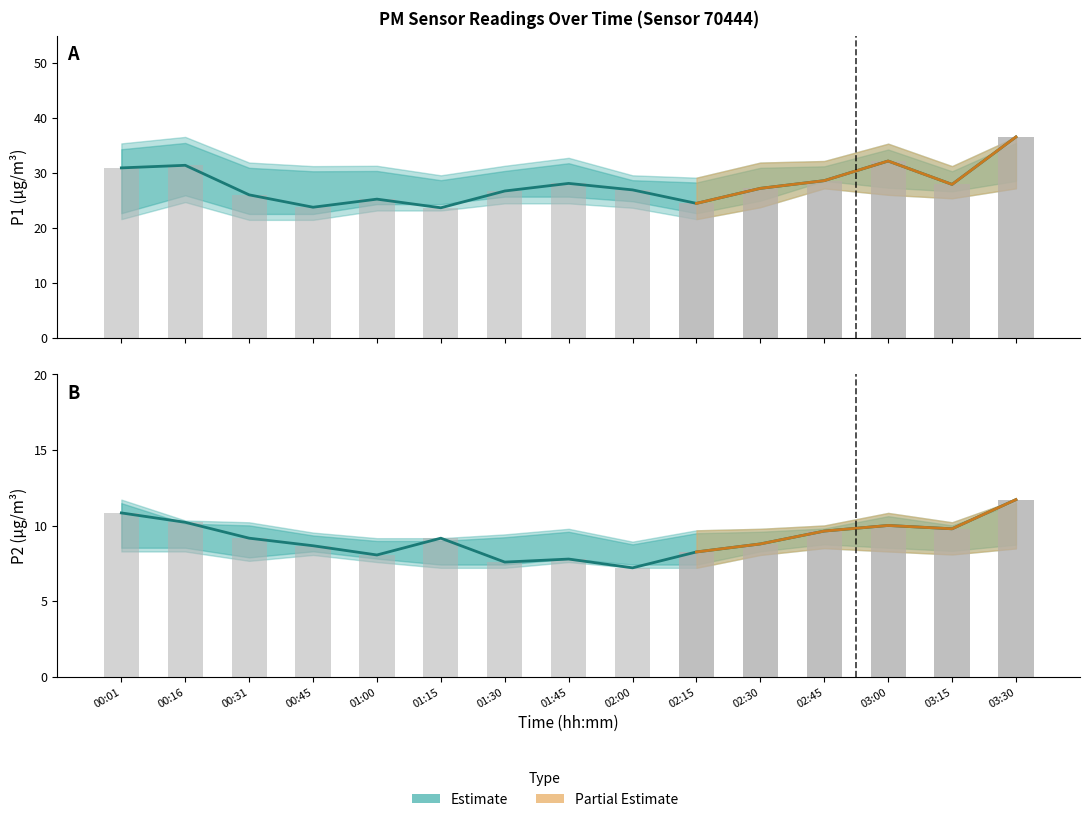

The value of P2 Estimate at 00:16 is 10.2. True or false?

True